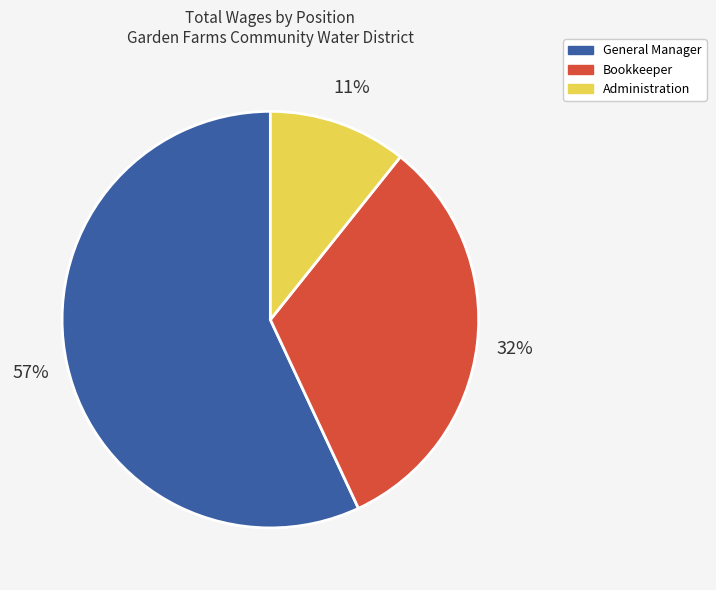

Combined, do General Manager and Administration account for over 50%?

Yes